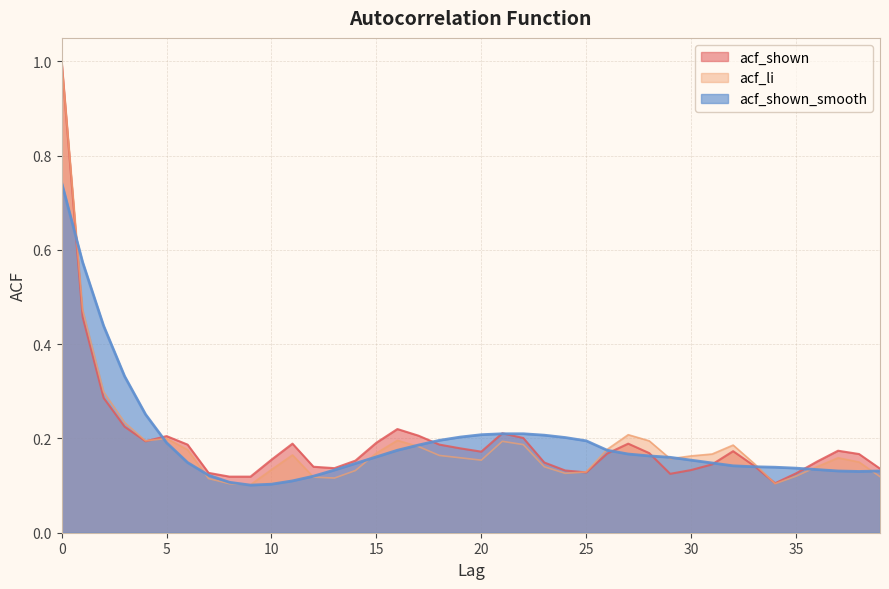

What is the difference between the maximum and minimum values in the acf_shown series?

0.9